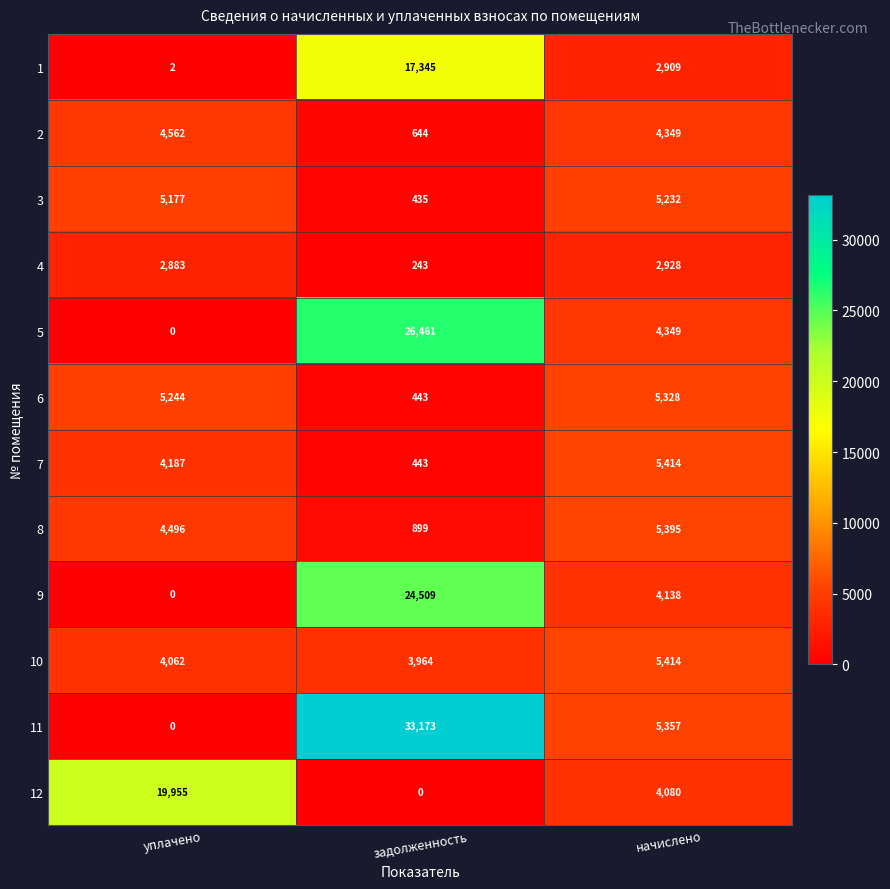

What is the difference between the maximum and minimum values in the 4 series?

2685